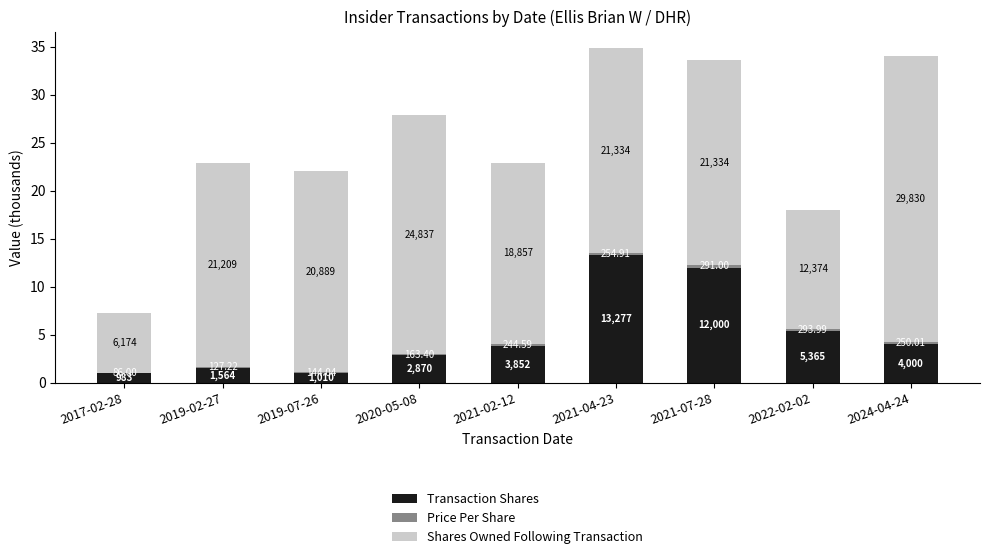

What is the label of the 8th bar from the right?

2019-02-27